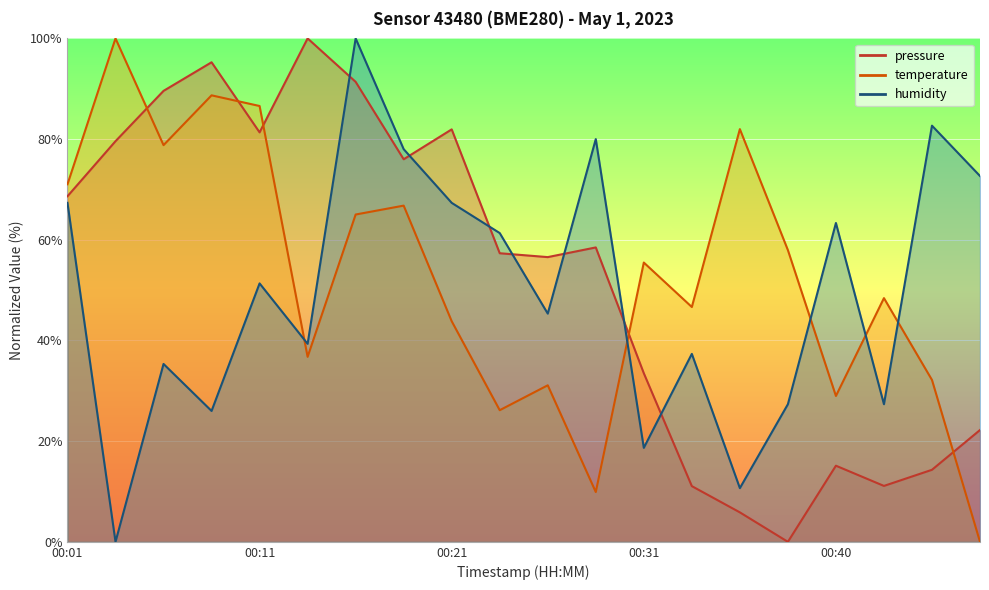

Which series ends up on top after the final intersection of pressure and temperature?

pressure